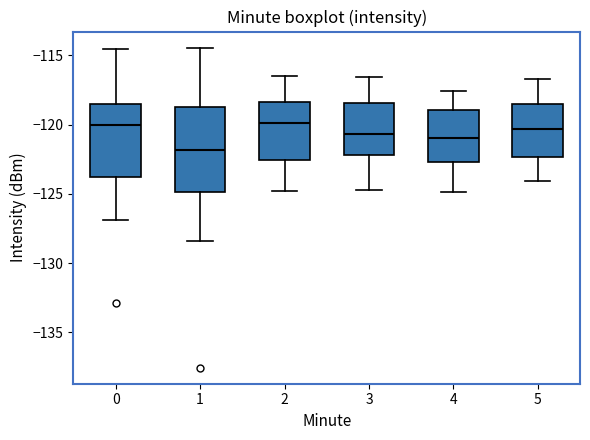

Reading left to right, transcribe this box plot: for each box, give where its median line is, the range the box spans, and where its two whiskers end, as read against the y-axis. The values are not printed on the chart, so give them approximately, as read against the axis.

0: median -120.0, box -124.0 to -118.5, whiskers -127.0 to -114.5
1: median -122.0, box -125.0 to -119.0, whiskers -128.5 to -114.5
2: median -120.0, box -122.5 to -118.5, whiskers -125.0 to -116.5
3: median -120.5, box -122.0 to -118.5, whiskers -124.5 to -116.5
4: median -121.0, box -122.5 to -119.0, whiskers -125.0 to -117.5
5: median -120.5, box -122.5 to -118.5, whiskers -124.0 to -116.5